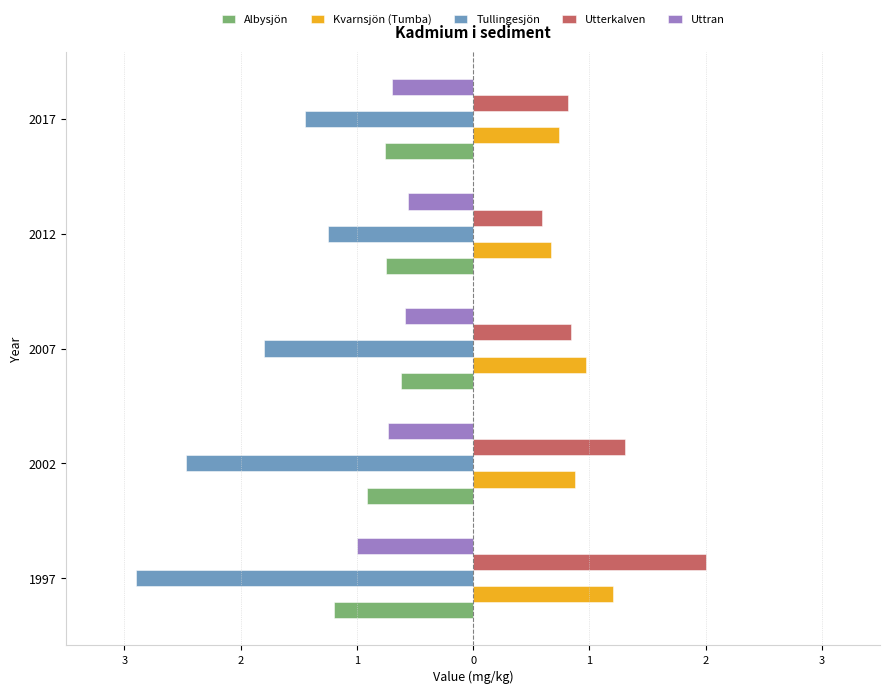

Which series has the widest spread of values?

Tullingesjön